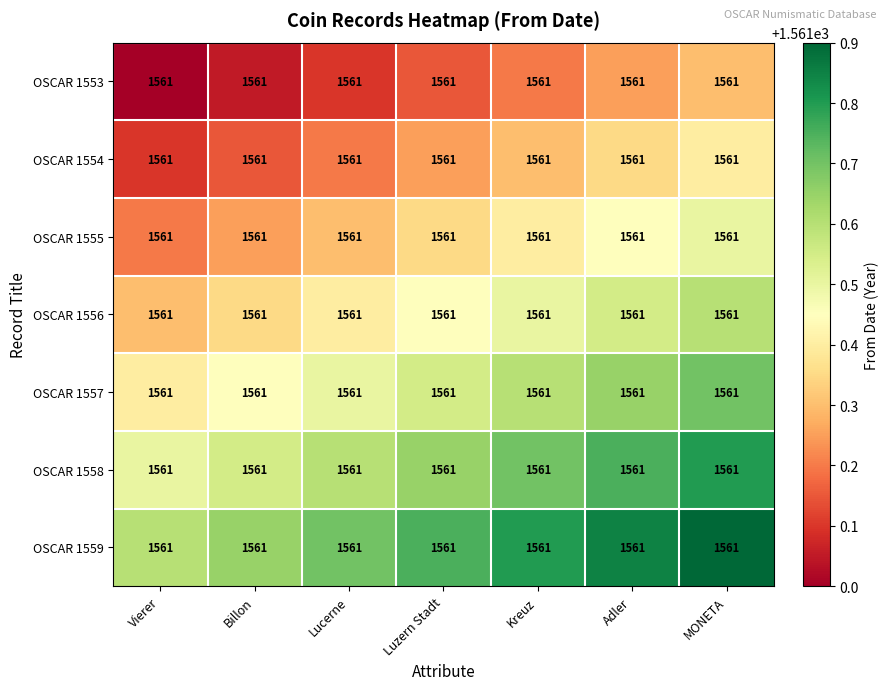

True or false: OSCAR 1558 has a value of 2725.1 at Luzern Stadt.

False